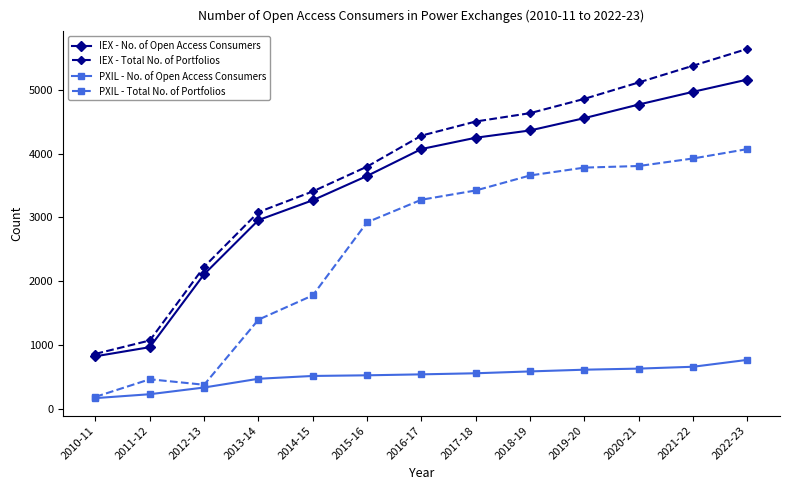

Which series has the largest range (max minus min)?

IEX - Total No. of Portfolios